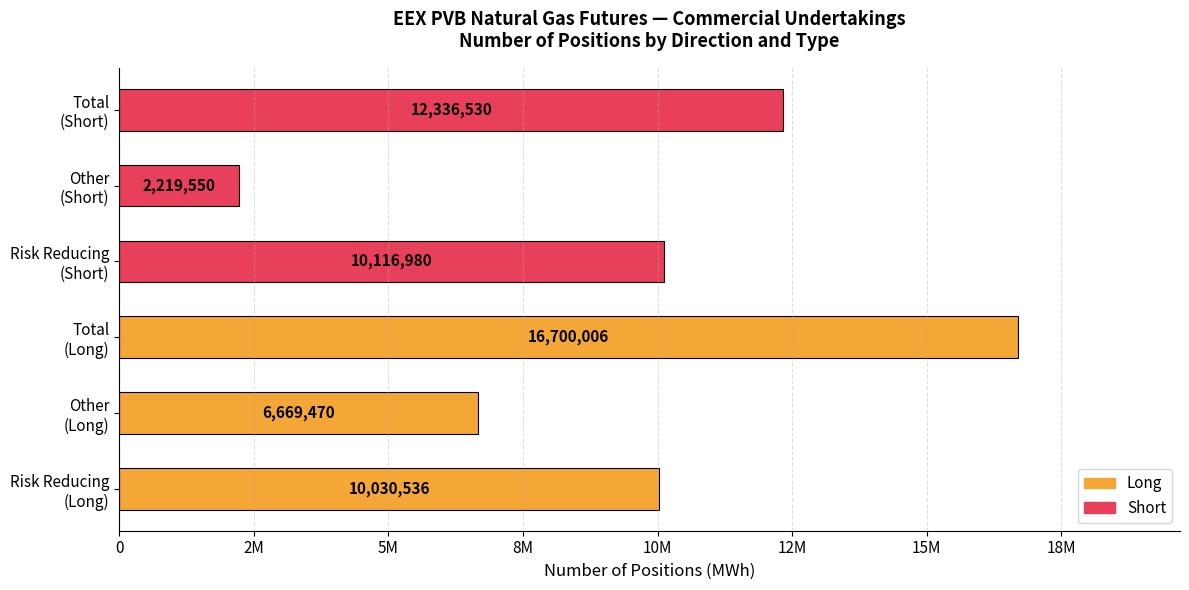

Are the bars horizontal?

Yes